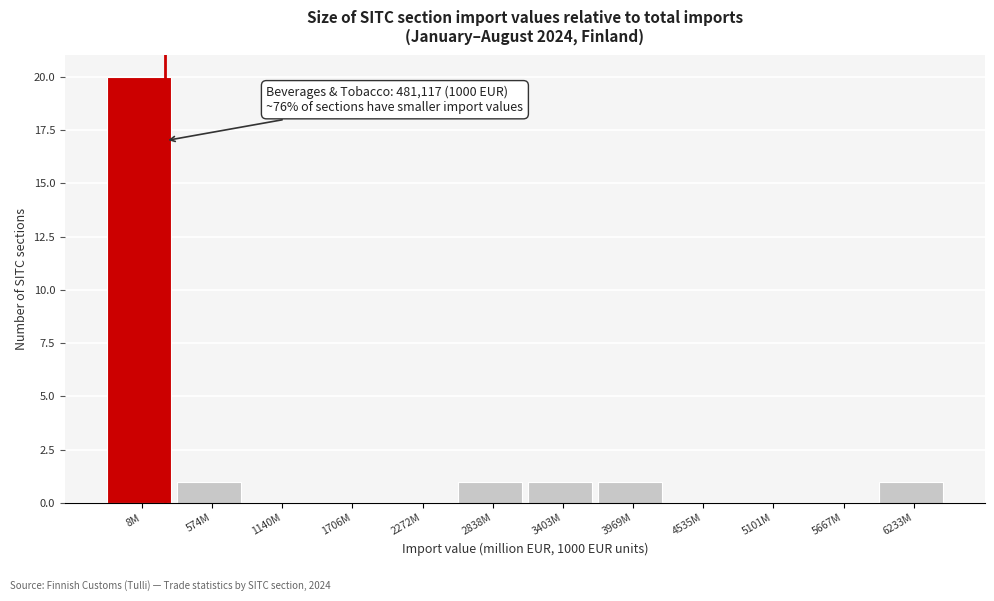

Reading right to left, transcribe all the data shown in this chart.

6233M=1	5667M=0	5101M=0	4535M=0	3969M=1	3403M=1	2838M=1	2272M=0	1706M=0	1140M=0	574M=1	8M=20